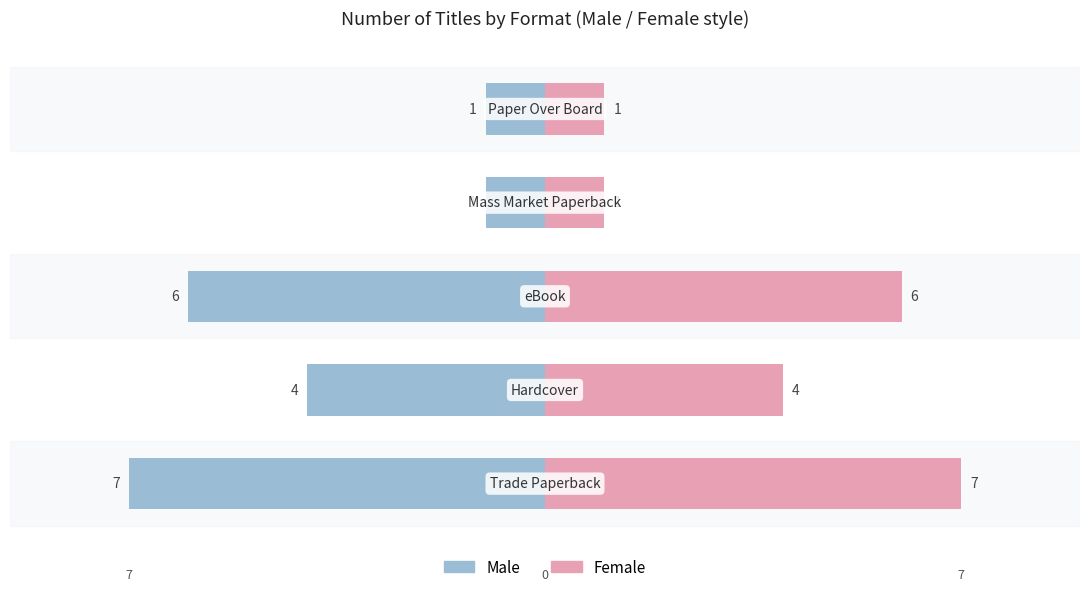

Count the number of data series in this chart.

2